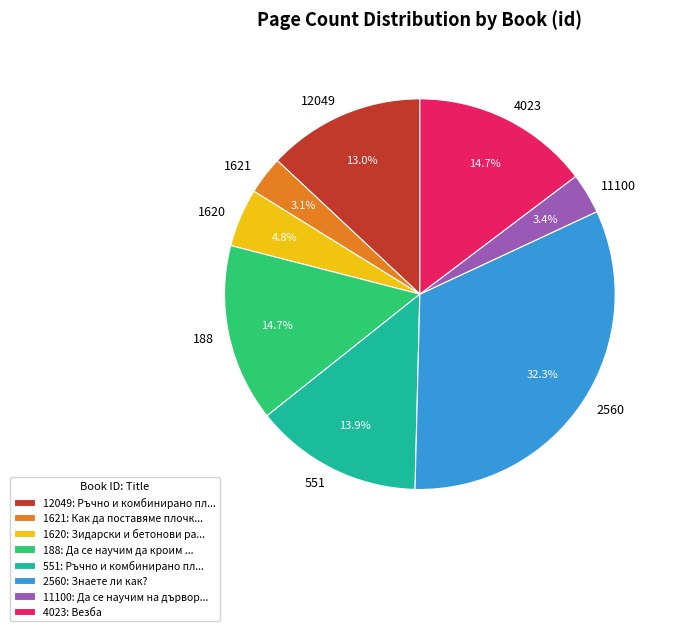

How many slices are in this pie chart?

8